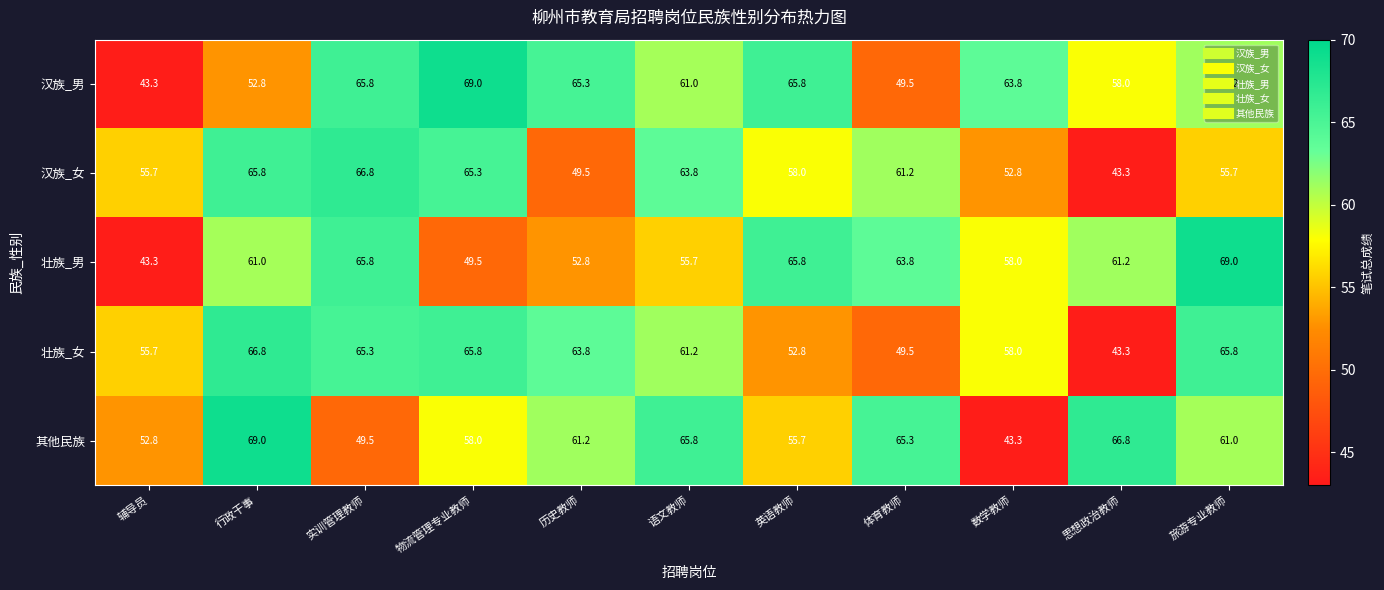

Rank the series at 旅游专业教师 from lowest to highest value.

汉族_女, 其他民族, 汉族_男, 壮族_女, 壮族_男